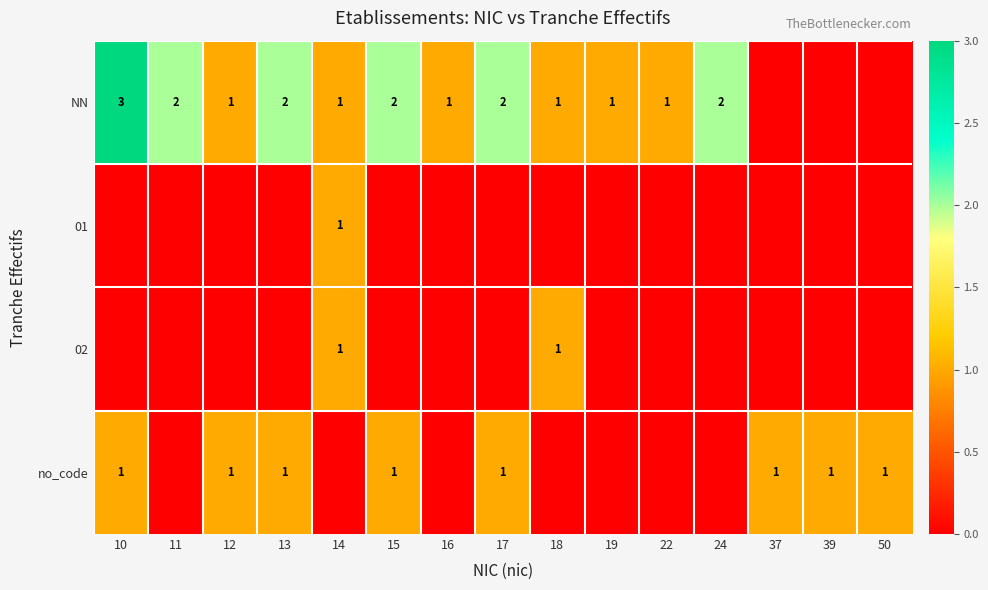

What is the difference between the highest and lowest values at 18?

1